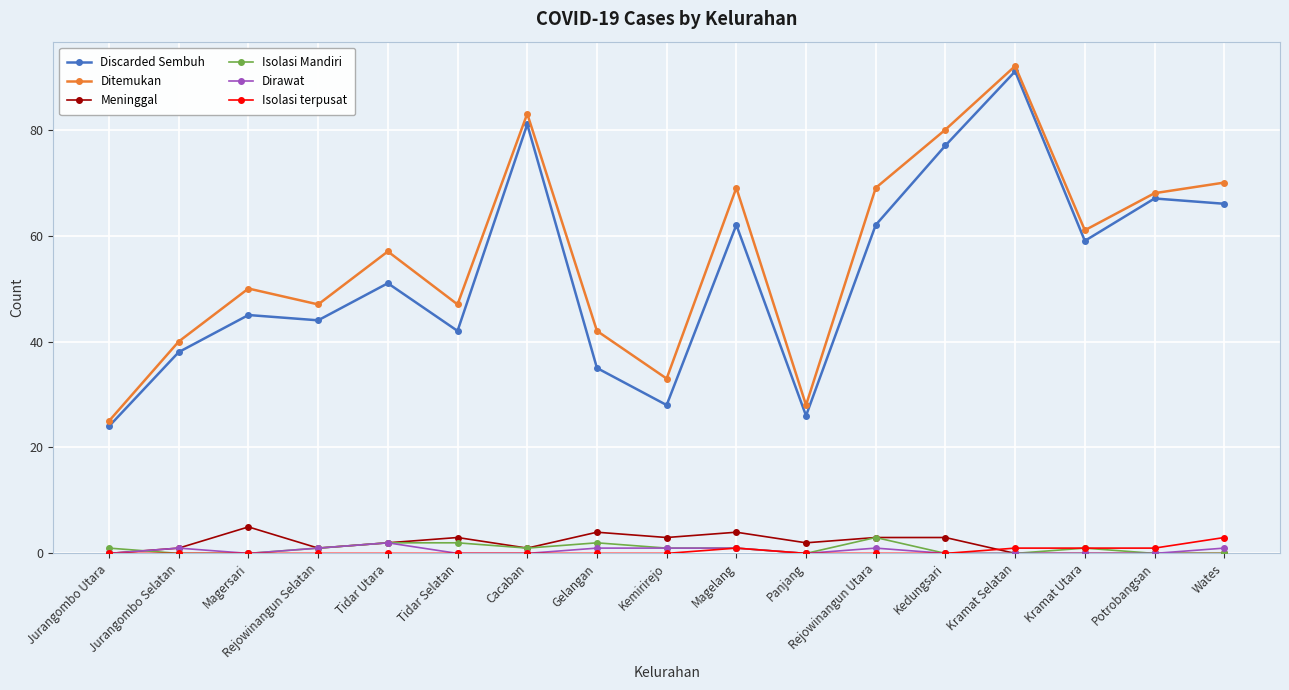

What is the spread (max minus min) of values at Tidar Selatan?

47